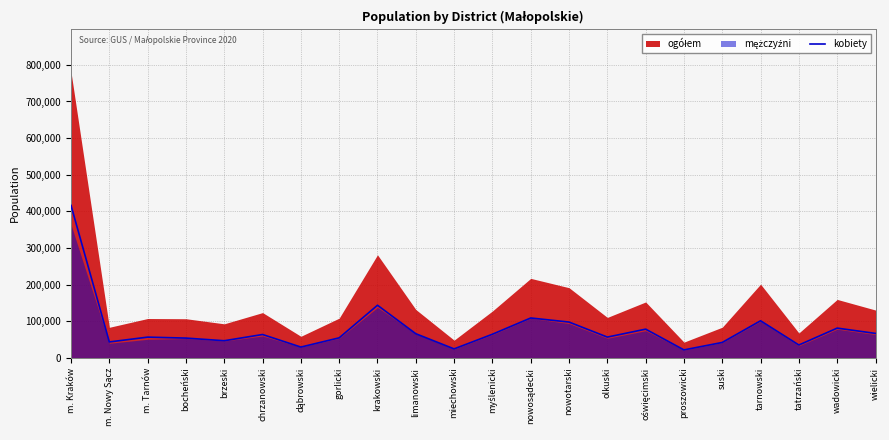

What is the minimum value shown in the chart?

21847